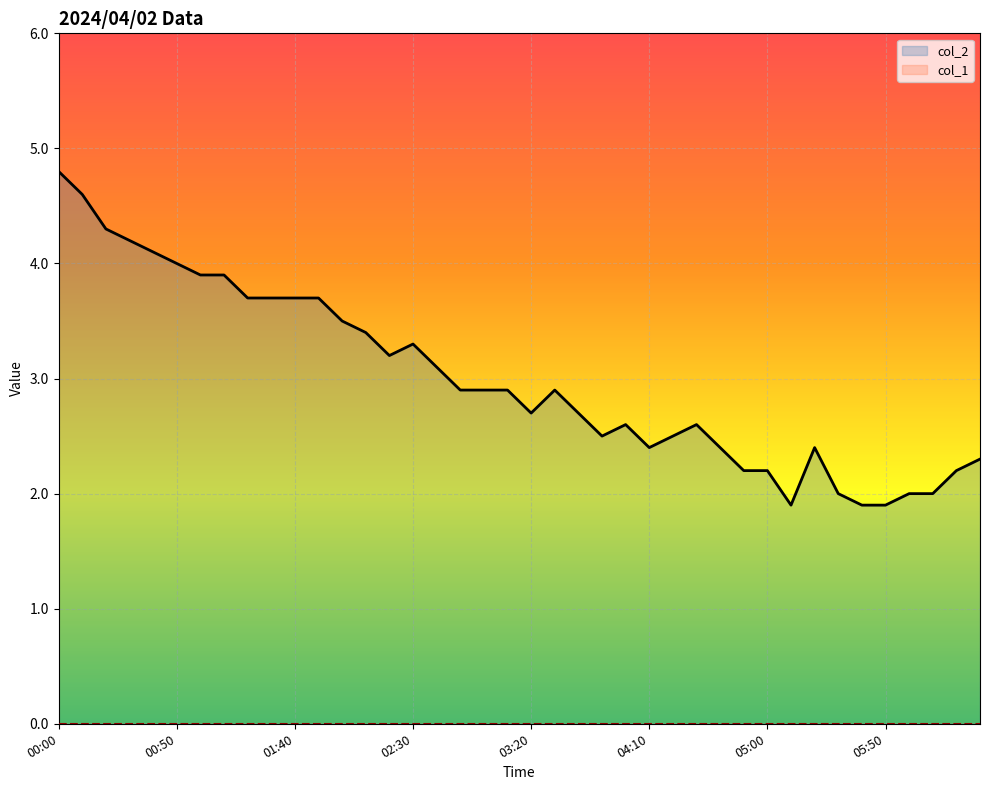

What is the greatest value displayed?

4.8